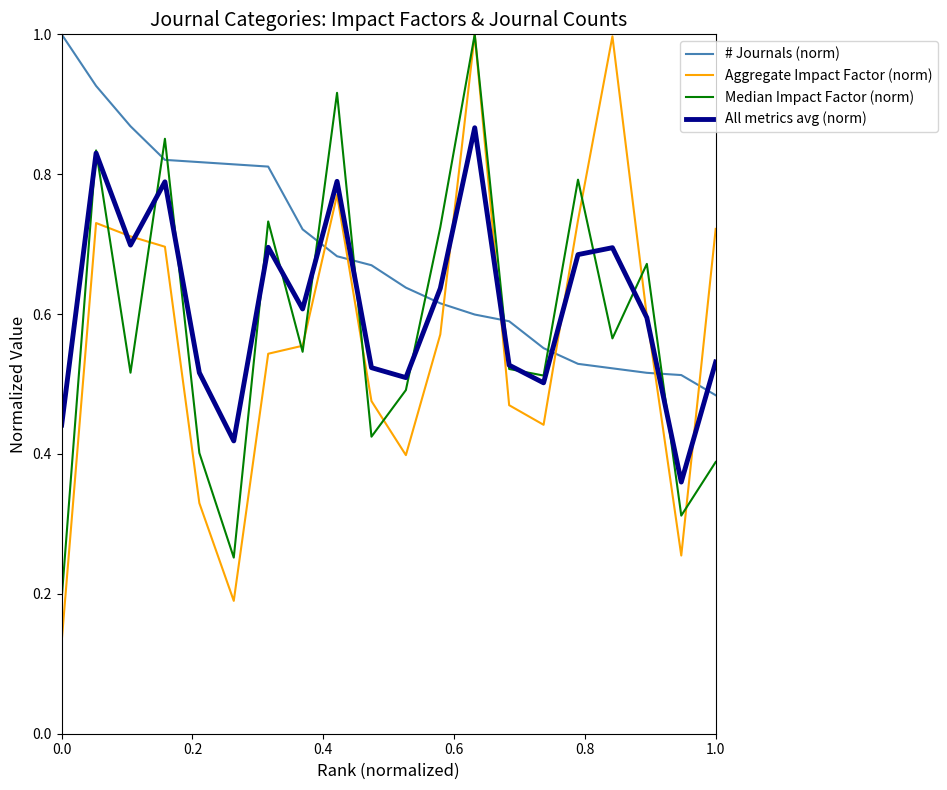

What is the maximum value for Aggregate Impact Factor (norm)?

1.0